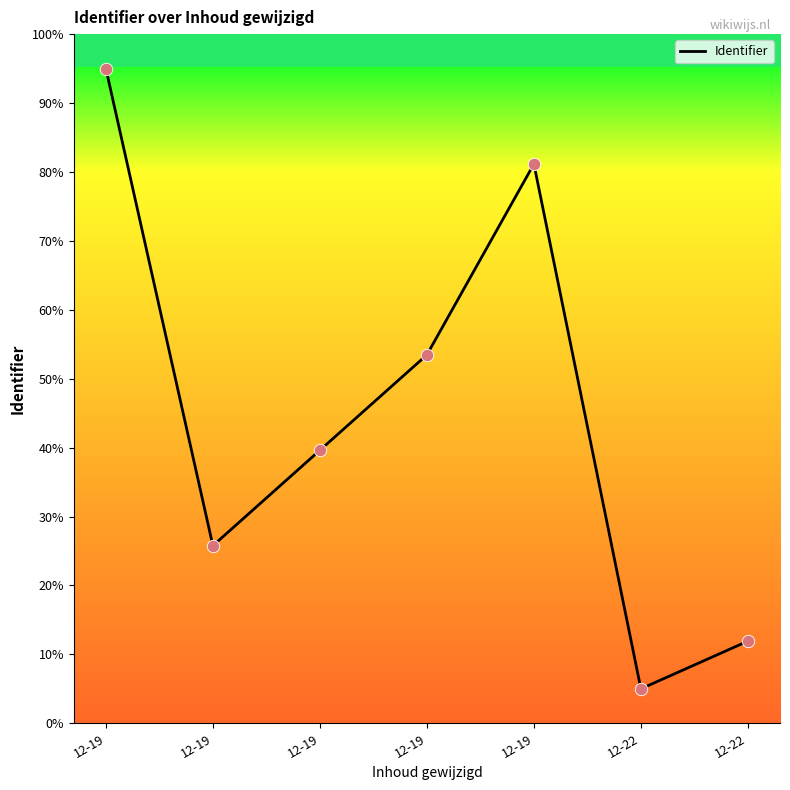

Between 12-22 and 12-19, which is larger?

12-19